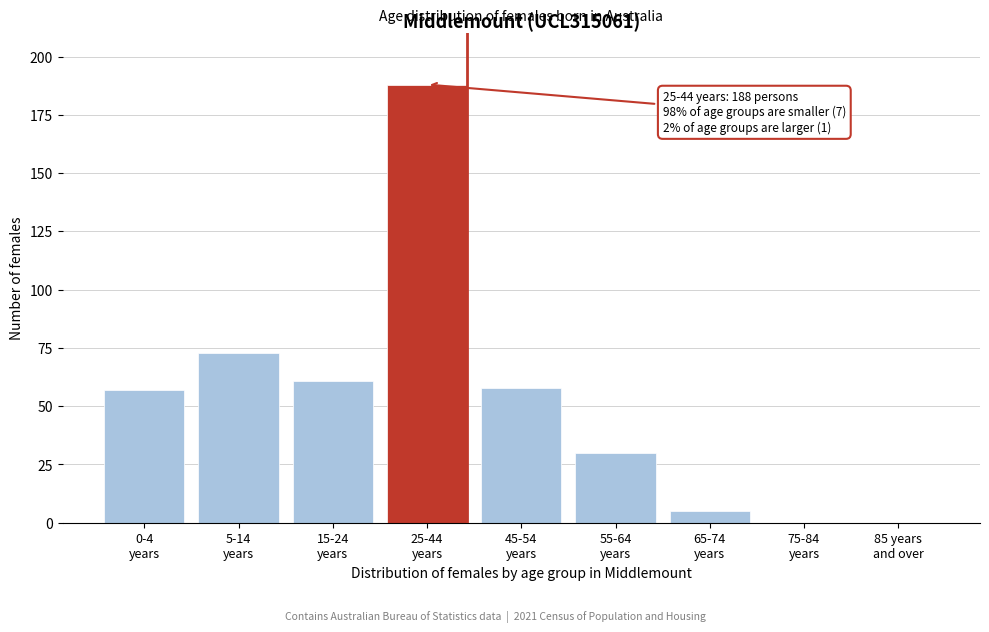

What is the maximum value shown in the chart?

188